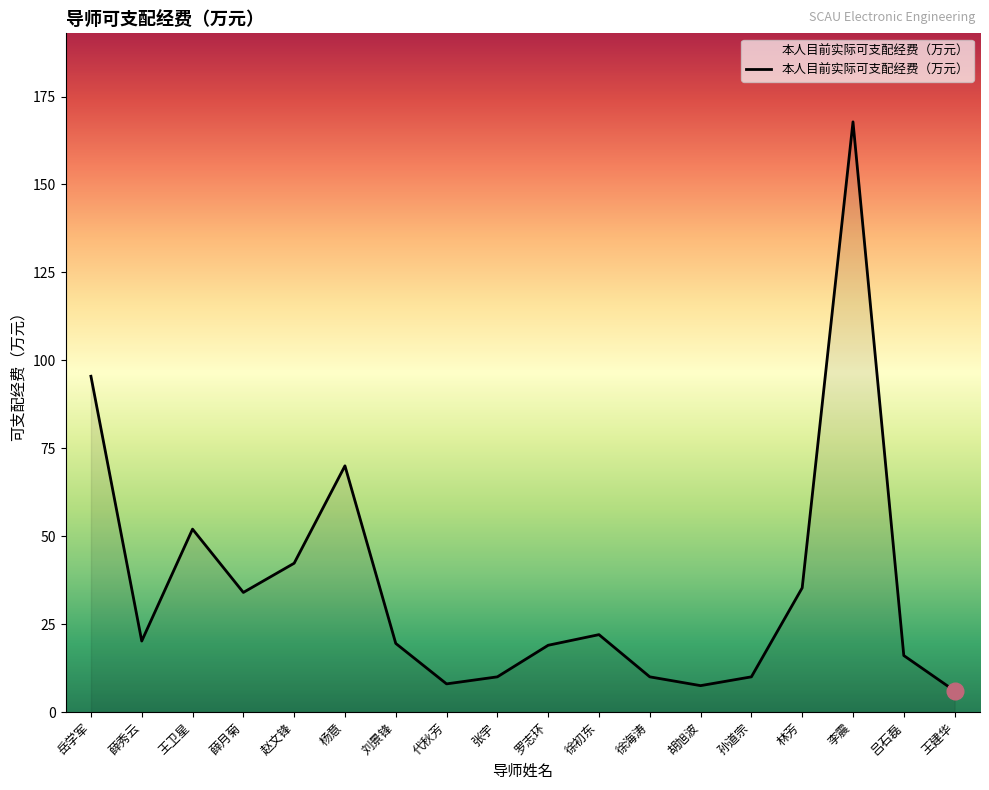

The chart shows a value of 20.2 at 薛秀云. True or false?

True